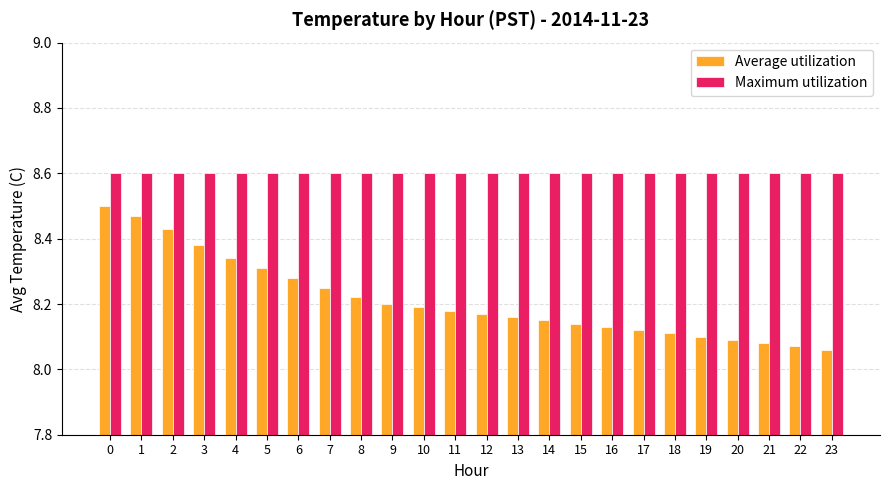

Rank the series by their average value, from highest to lowest.

Maximum utilization, Average utilization